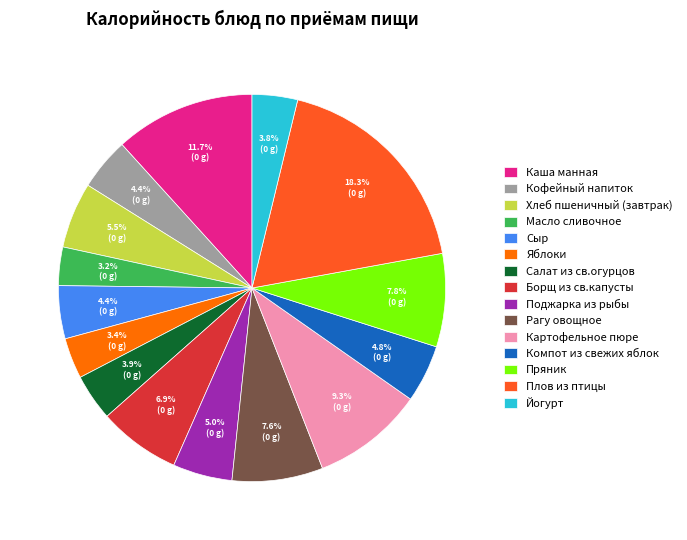

What percentage is the Картофельное пюре slice, to the nearest percent?

9%